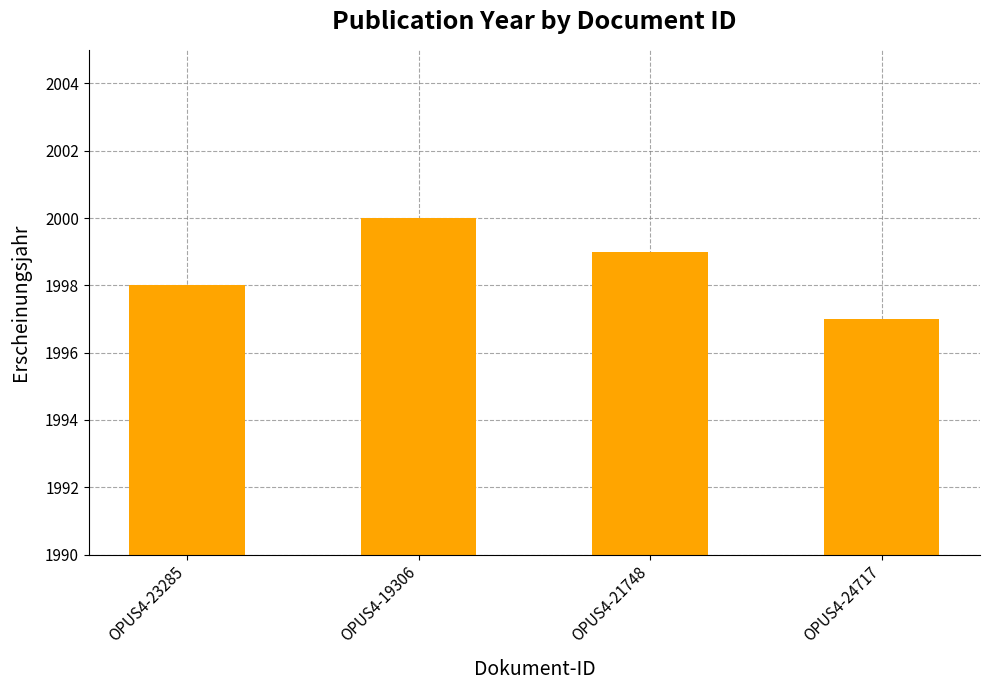

At which label is the value closest to 1998?

OPUS4-23285